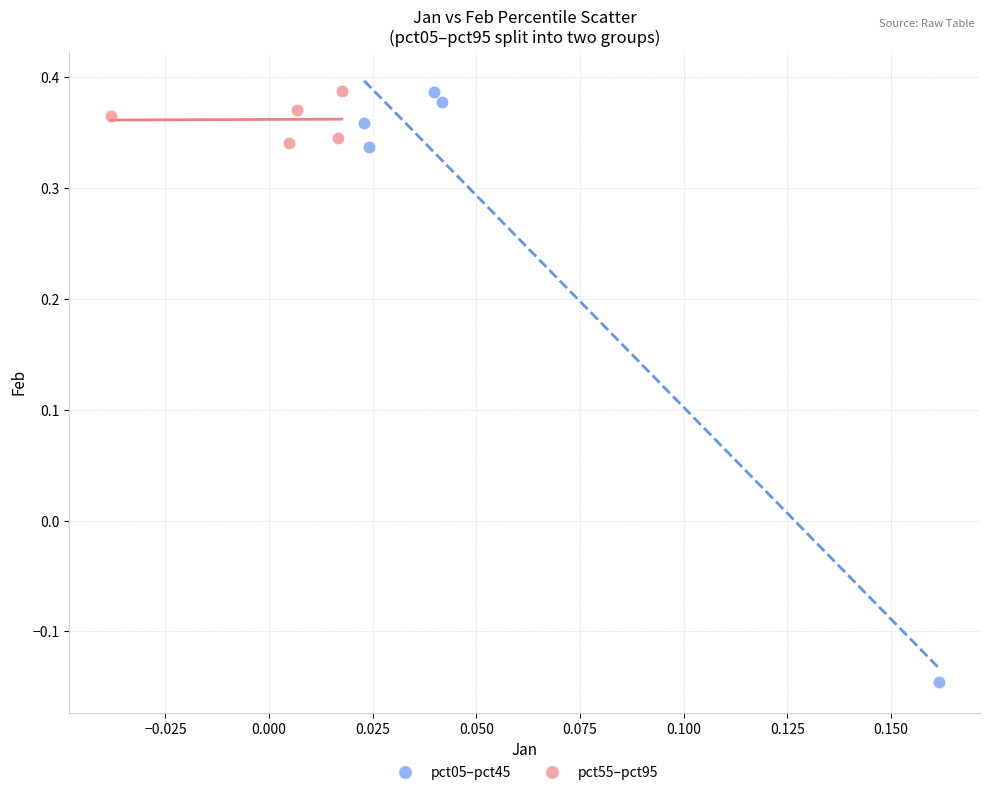

Which series reaches the minimum Y coordinate?

pct05–pct45